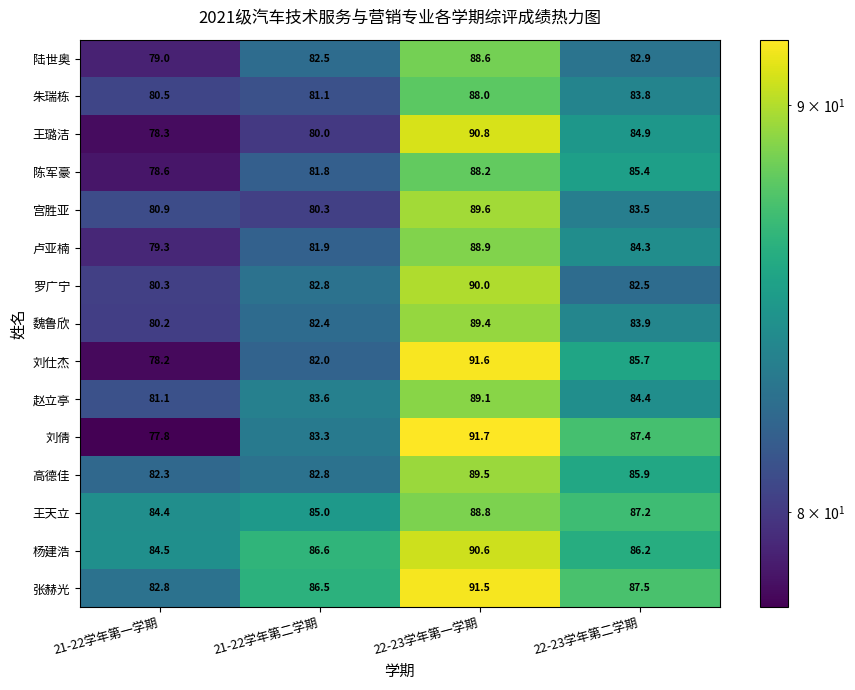

What is the highest value of the 张赫光 series?

91.5